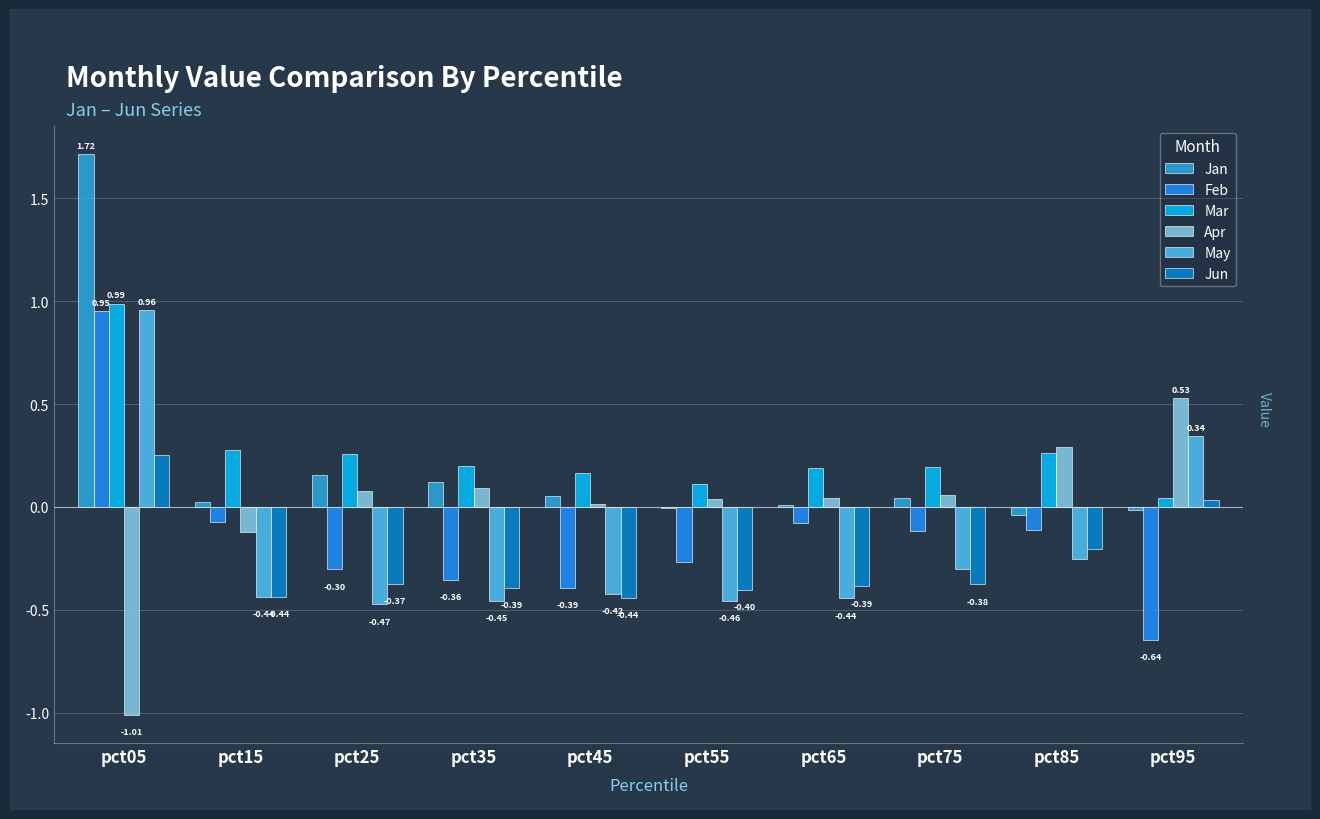

Are the bars horizontal?

No